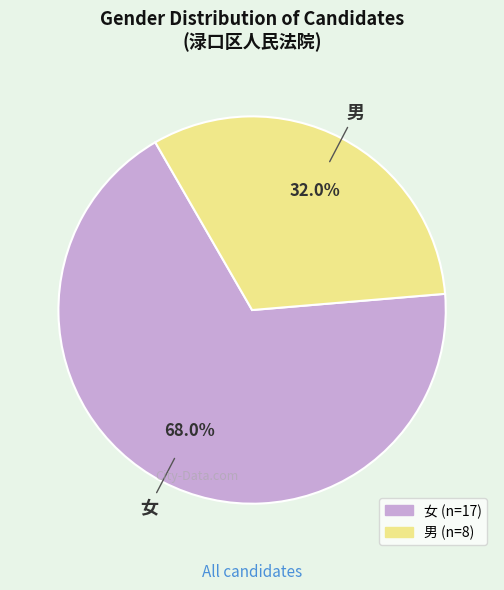

To the nearest percent, what portion does 男 represent?

32%